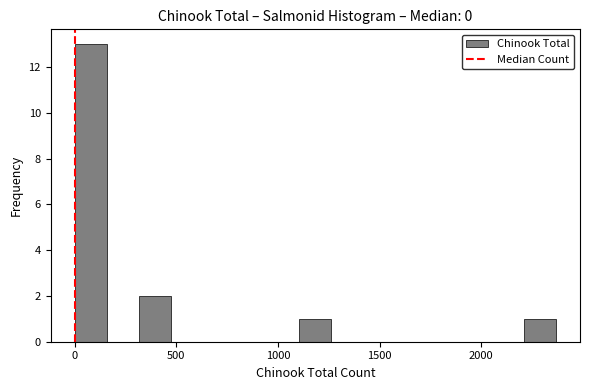

Around what value on the x-axis is the tallest bar? Give the approximate position of its centre, as read against the axis.

100